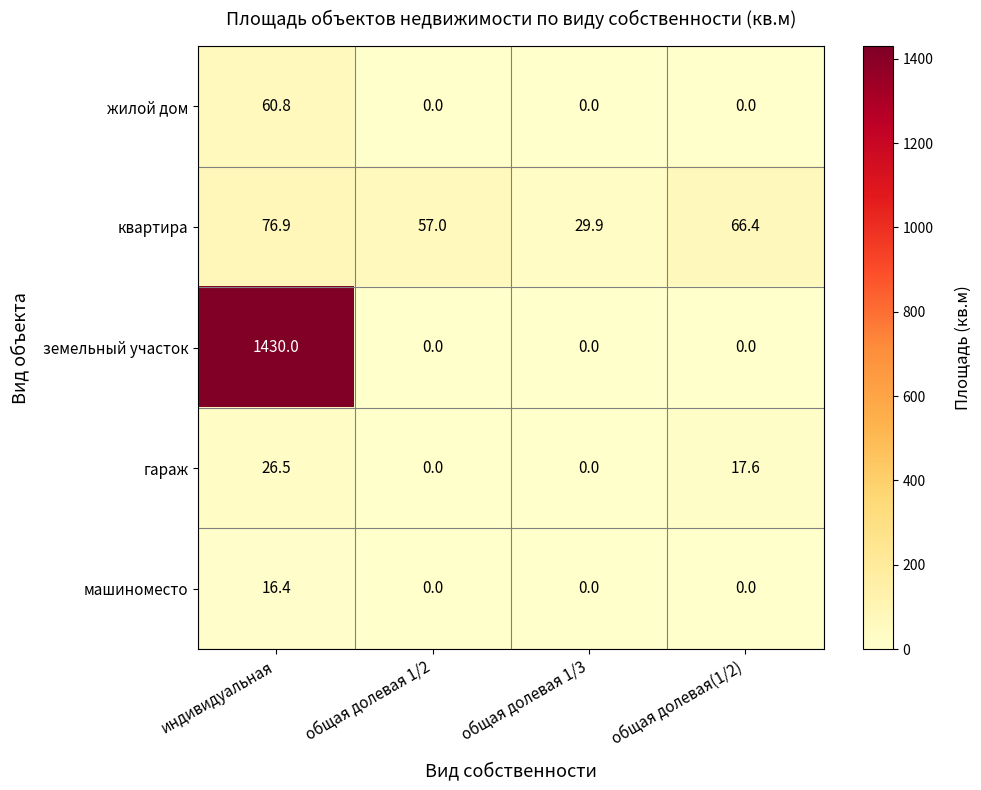

Reading right to left, list all the values displayed in this chart.

жилой дом: 0.0	0.0	0.0	60.8
квартира: 66.4	29.9	57.0	76.9
земельный участок: 0.0	0.0	0.0	1430.0
гараж: 17.6	0.0	0.0	26.5
машиноместо: 0.0	0.0	0.0	16.4